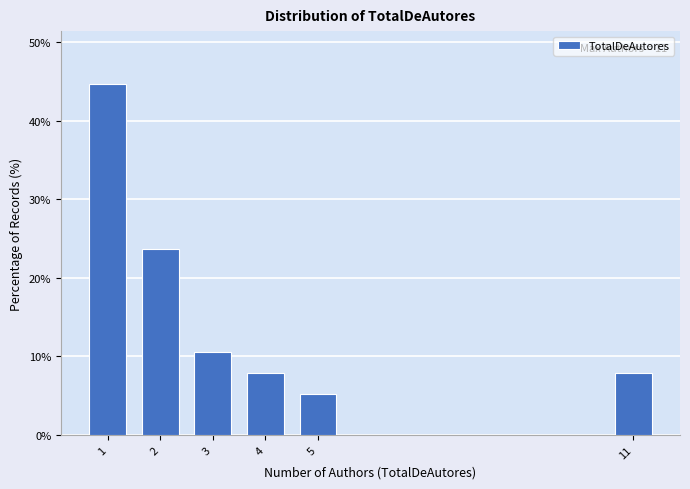

Reading left to right, extract all data points from this chart.

1=44.7	2=23.7	3=10.5	4=7.9	5=5.3	11=7.9